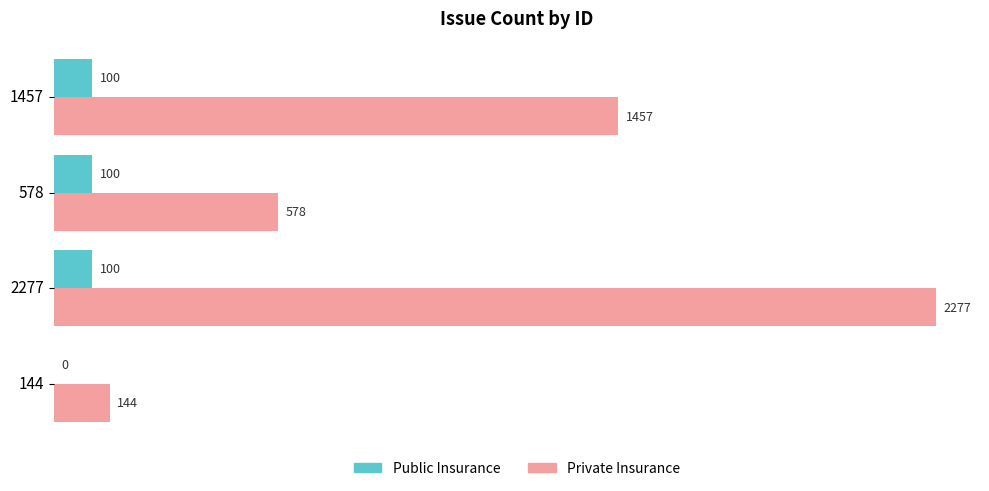

At which label is Private Insurance closest to 1210?

1457